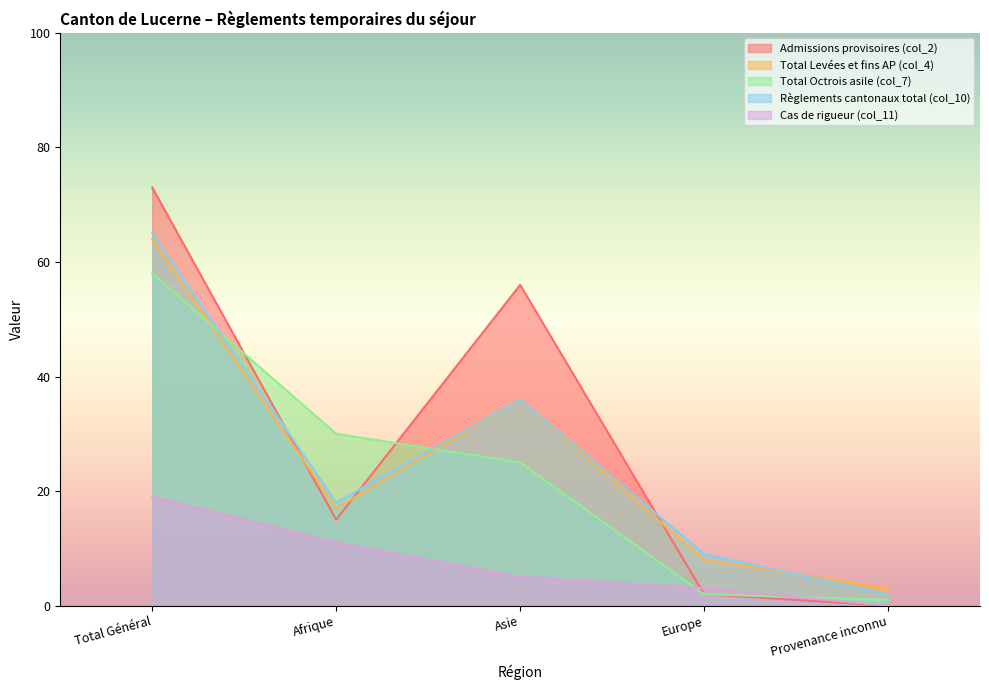

What is the lowest value of the Total Octrois asile (col_7) series?

1